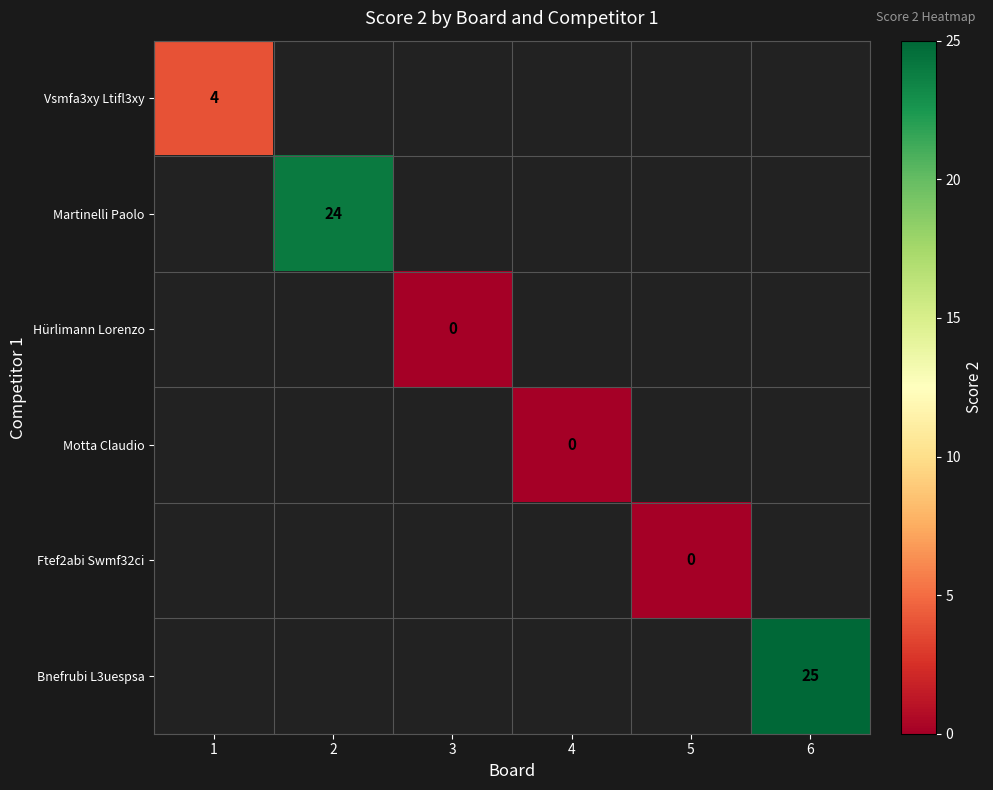

At how many categories does at least one series exceed 15?

2